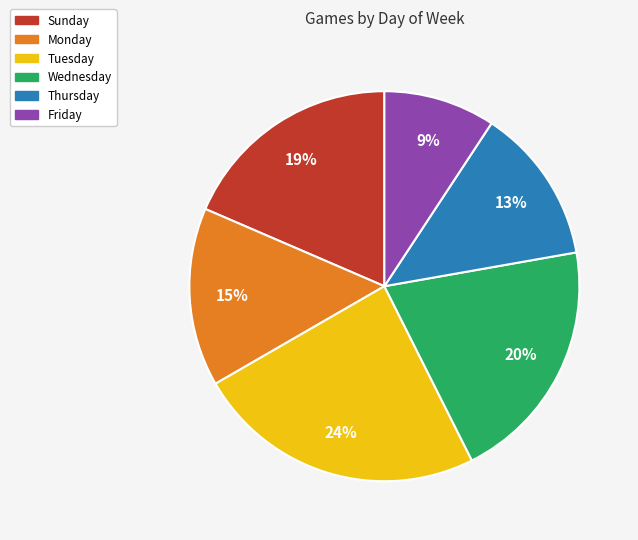

True or false: Friday accounts for 9% of the total.

True